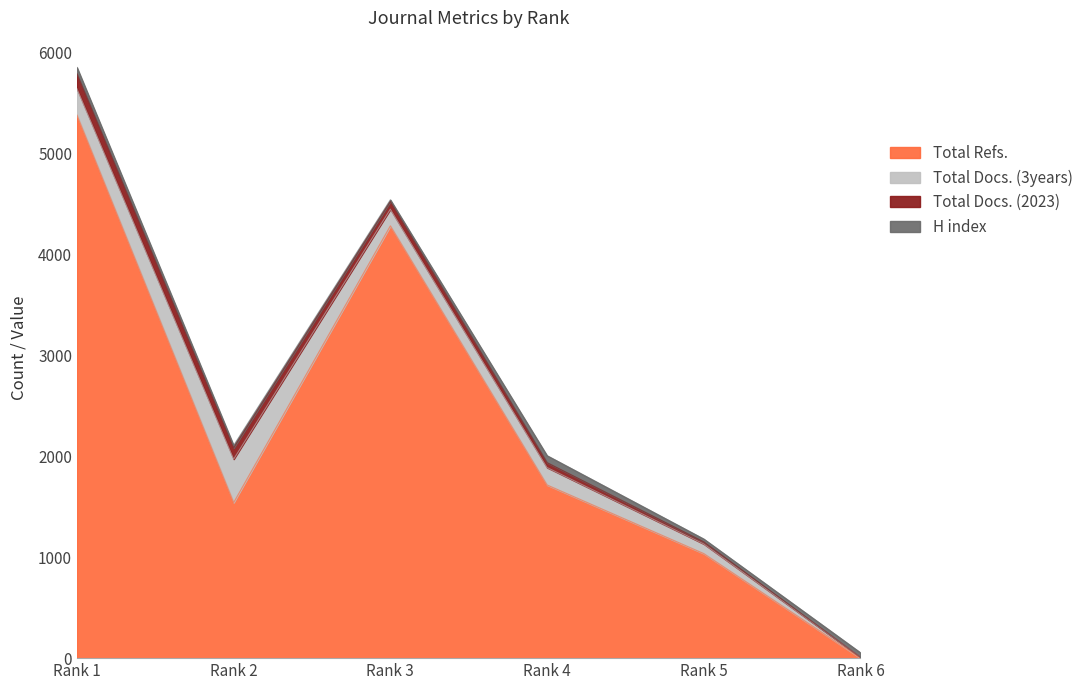

List the series in order of their peak value, highest first.

Total Refs., Total Docs. (3years), Total Docs. (2023), H index